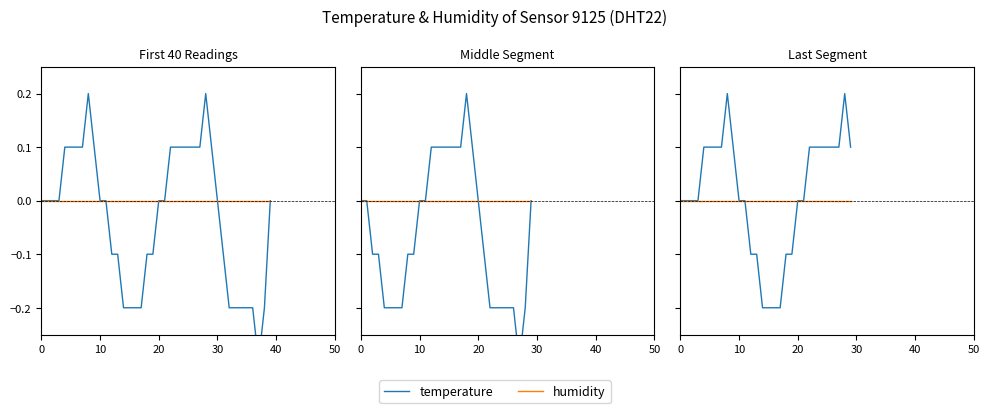

Reading right to left, list all the values displayed in this chart.

temperature: 0.1	0.2	0.1	0.1	0.1	0.1	0.1	0.1	0.0	0.0	-0.1	-0.1	-0.2	-0.2	-0.2	-0.2	-0.1	-0.1	0.0	0.0	0.1	0.2	0.1	0.1	0.1	0.1	0.0	0.0	0.0	0.0
humidity: 0.0	0.0	0.0	0.0	0.0	0.0	0.0	0.0	0.0	0.0	0.0	0.0	0.0	0.0	0.0	0.0	0.0	0.0	0.0	0.0	0.0	0.0	0.0	0.0	0.0	0.0	0.0	0.0	0.0	0.0